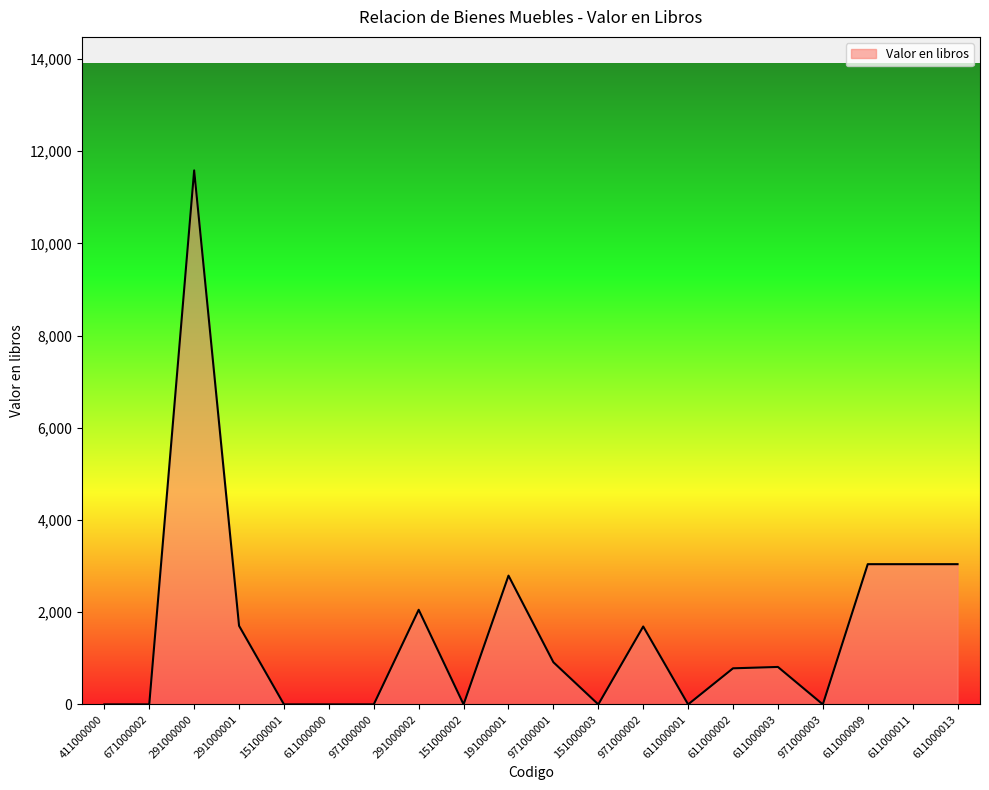

Which category has the highest value across all series?

291000000